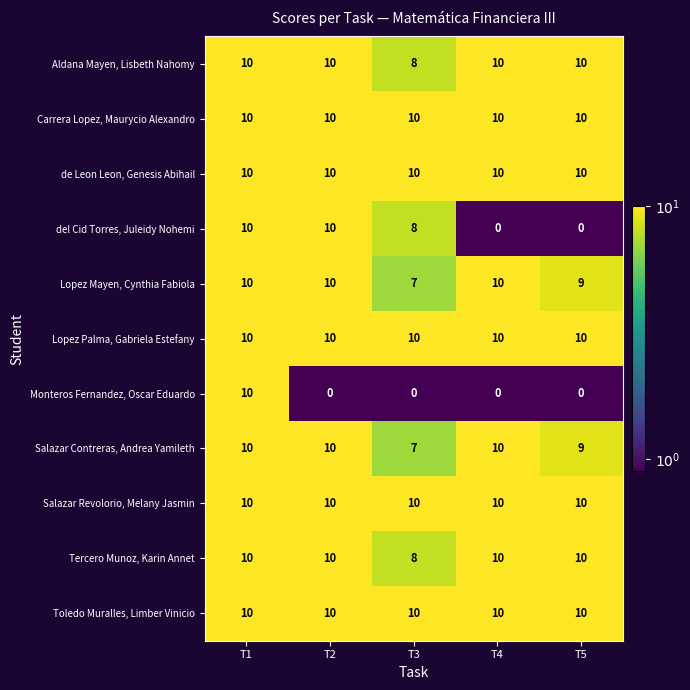

What is the maximum value shown in the chart?

10